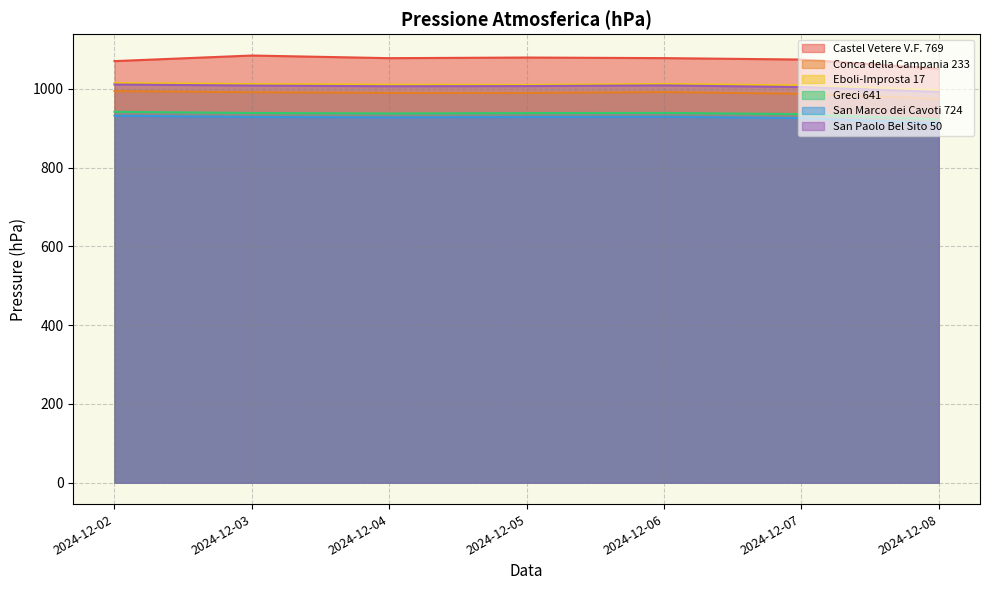

Is the value of San Marco dei Cavoti 724 at 2024-12-08 greater than the value of Conca della Campania 233 at 2024-12-06?

No